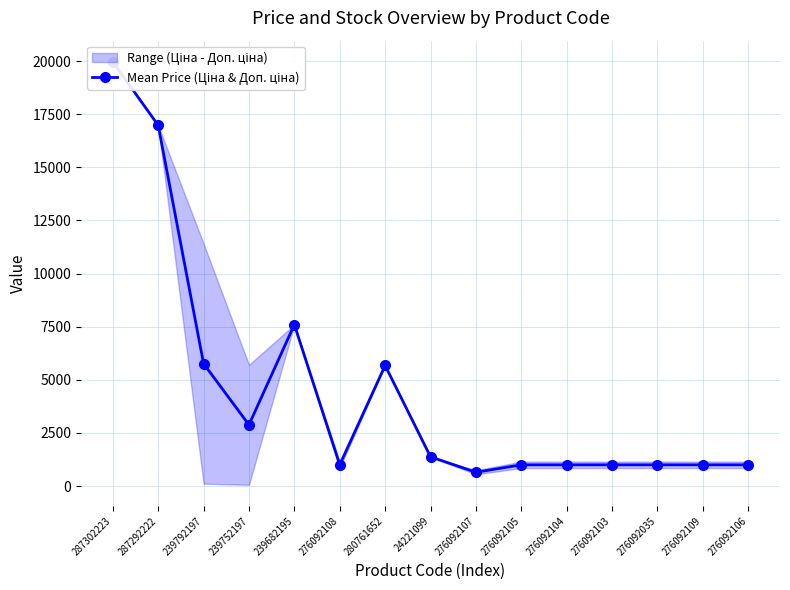

What position from the left is 276092104?

11